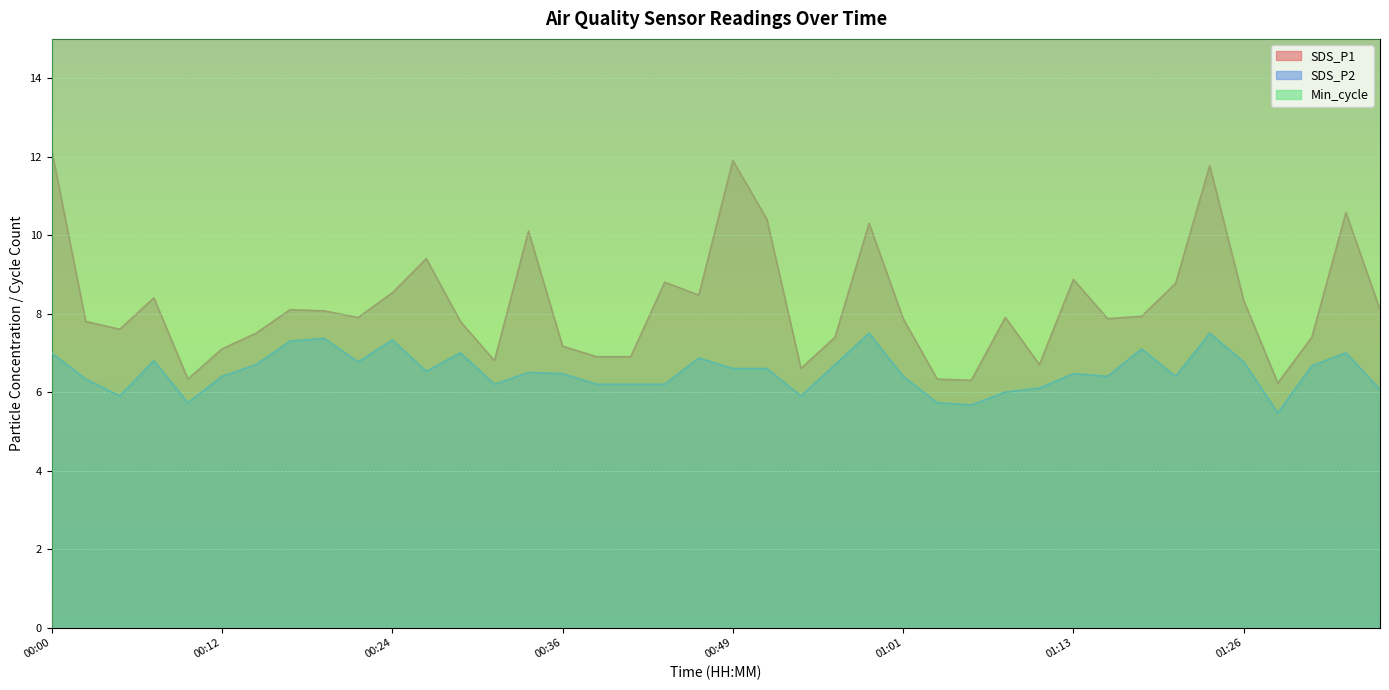

What is the label of the 6th point from the right?

01:23